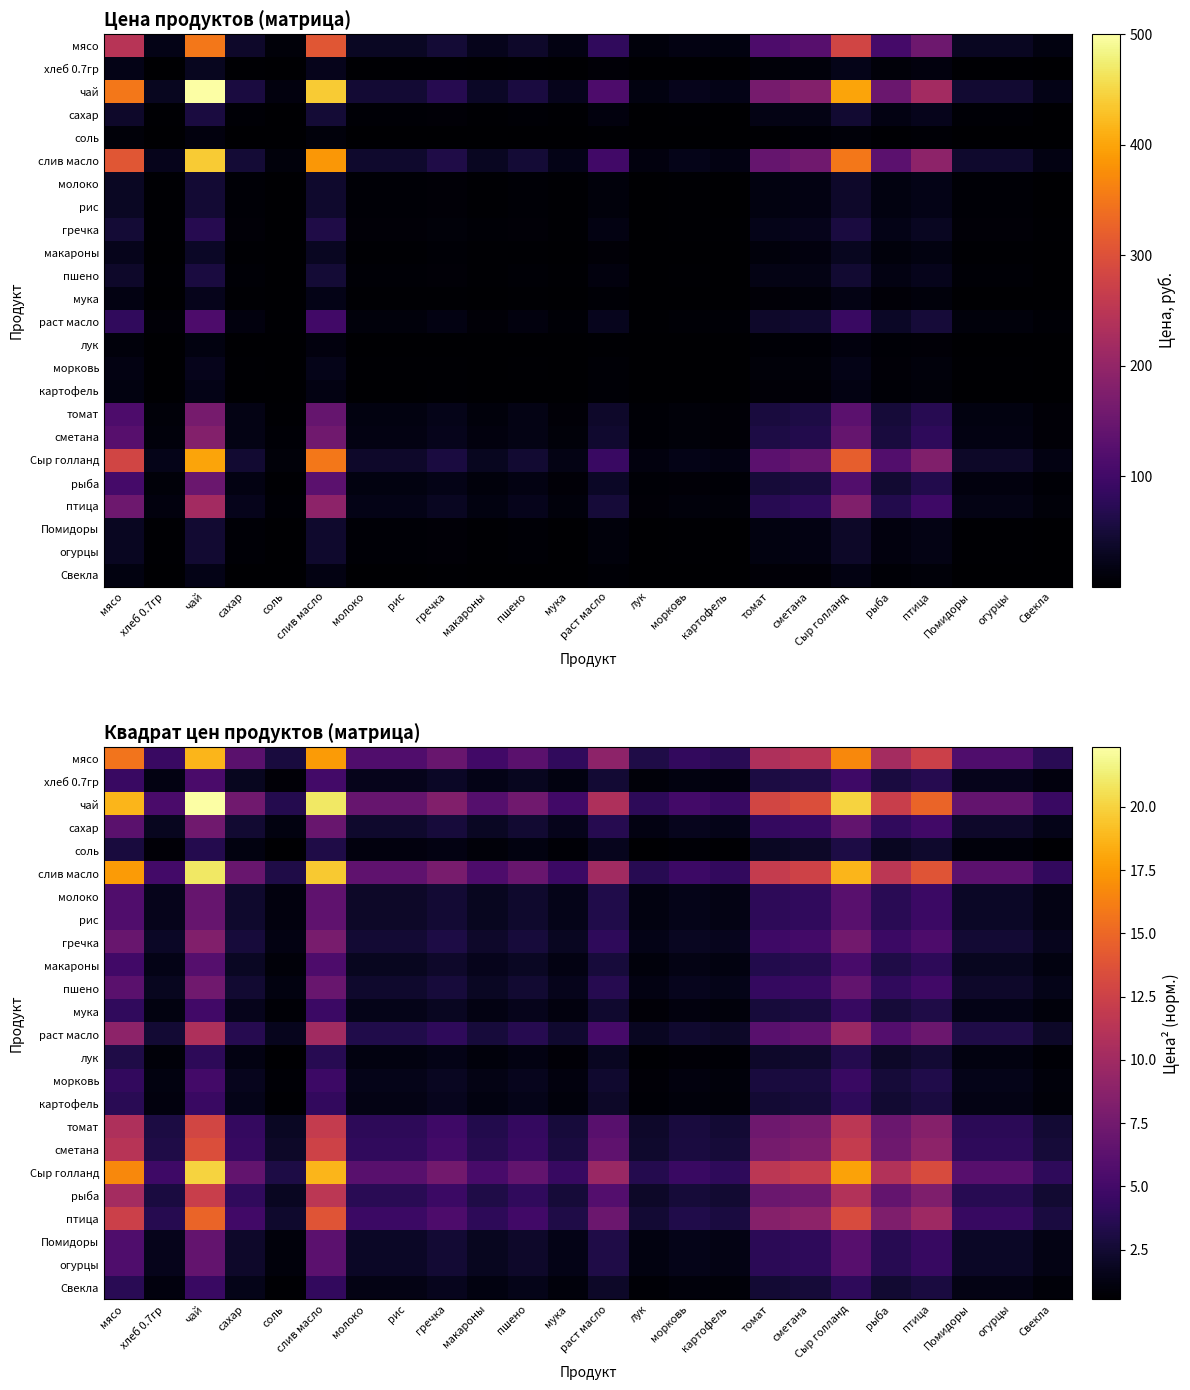

Which series has the largest range (max minus min)?

чай